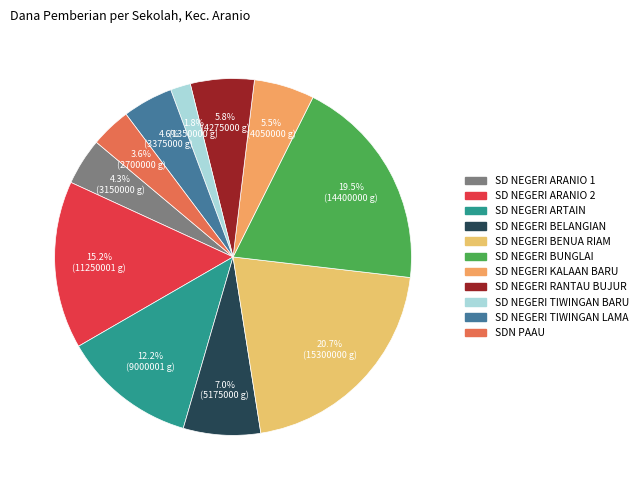

Is it true that SD NEGERI TIWINGAN LAMA is 5% of the pie?

True